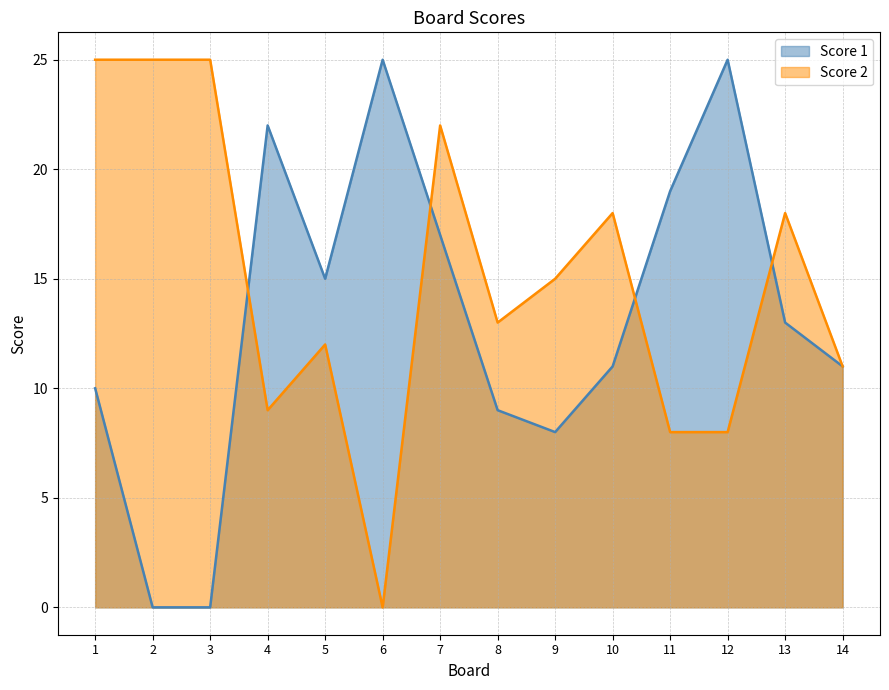

How many times do Score 2 and Score 1 cross each other?

4